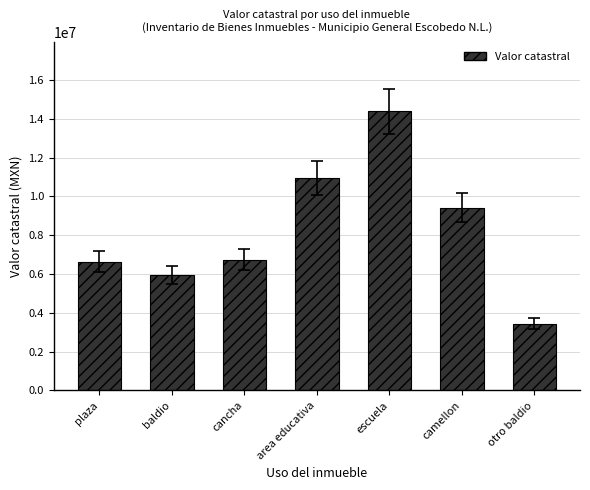

At which label is the value closest to 8910913?

camellon